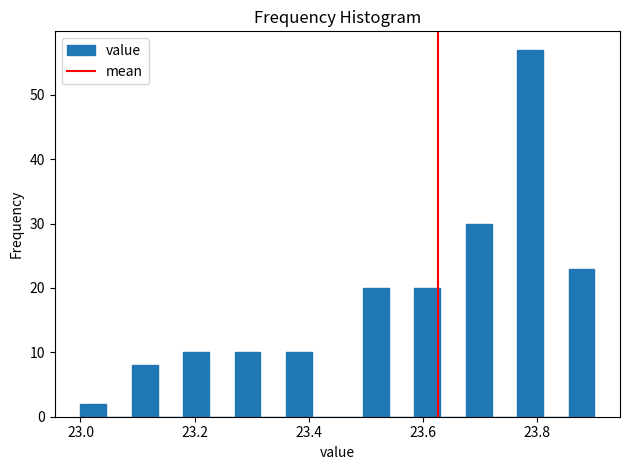

Read against the x-axis, roughly where is the centre of the tallest bar?

23.78